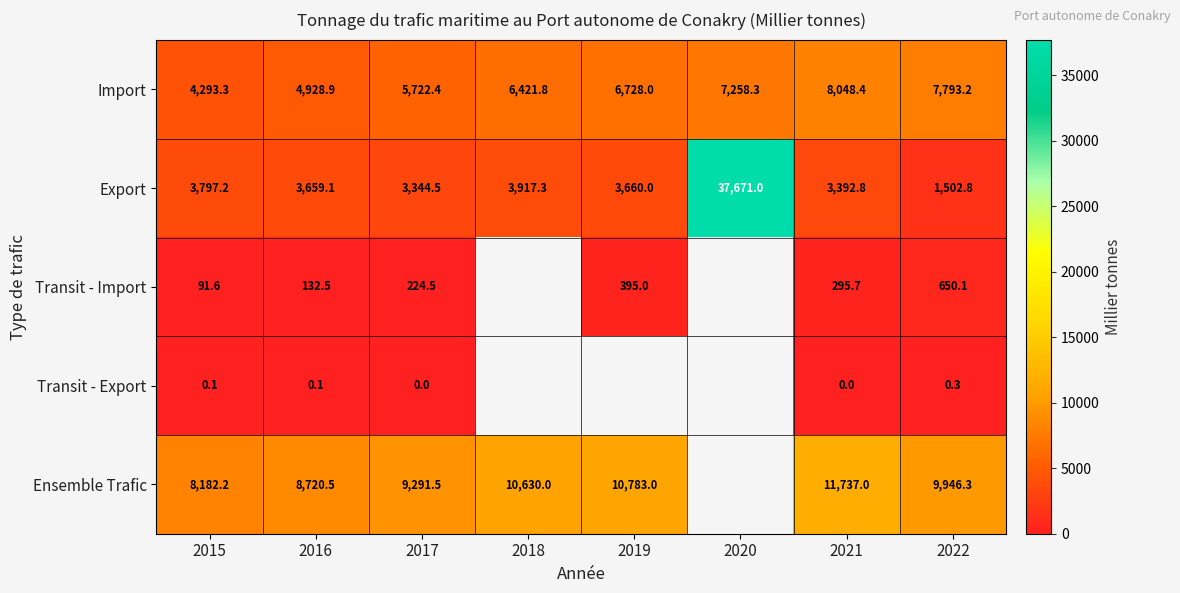

What is the difference between the Import values at 2016 and 2020?

2329.4